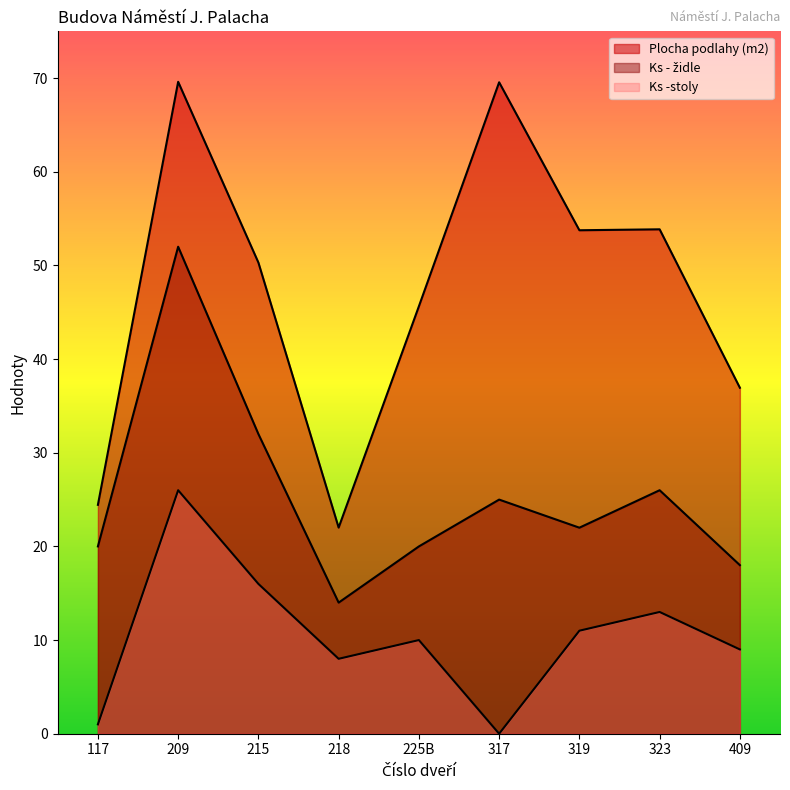

Reading right to left, what are all the values shown in this chart?

Plocha podlahy (m2): 409=36.9	323=53.9	319=53.8	317=69.6	225B=45.6	218=22.0	215=50.3	209=69.6	117=24.4
Ks - židle: 409=18.0	323=26.0	319=22.0	317=25.0	225B=20.0	218=14.0	215=32.0	209=52.0	117=20.0
Ks -stoly: 409=9.0	323=13.0	319=11.0	317=0.0	225B=10.0	218=8.0	215=16.0	209=26.0	117=1.0